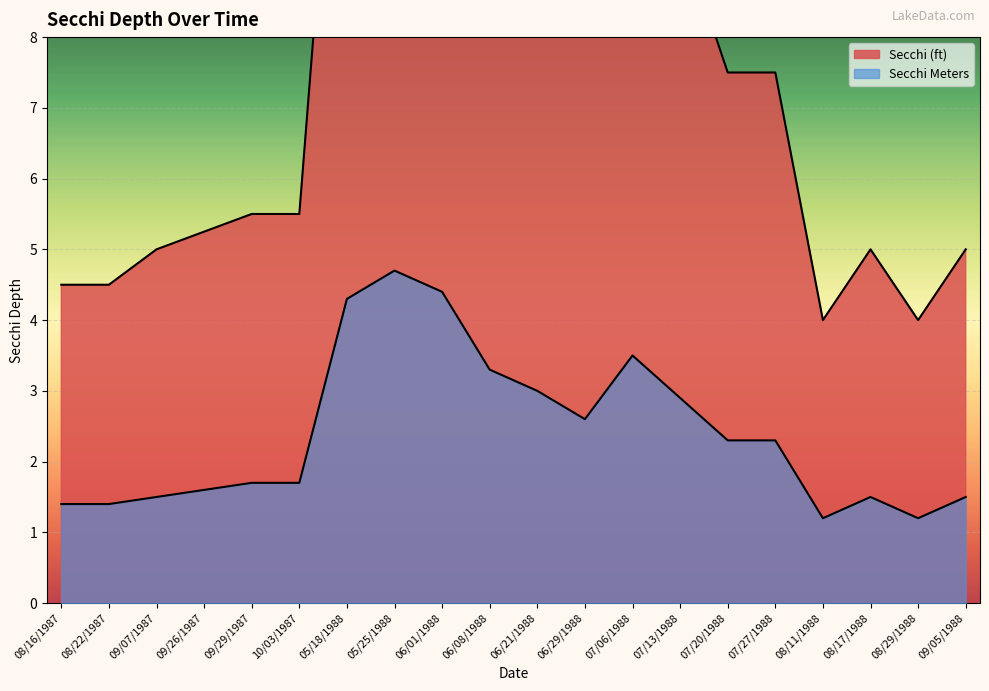

What is the difference between the maximum and minimum values in the Secchi (ft) series?

11.5